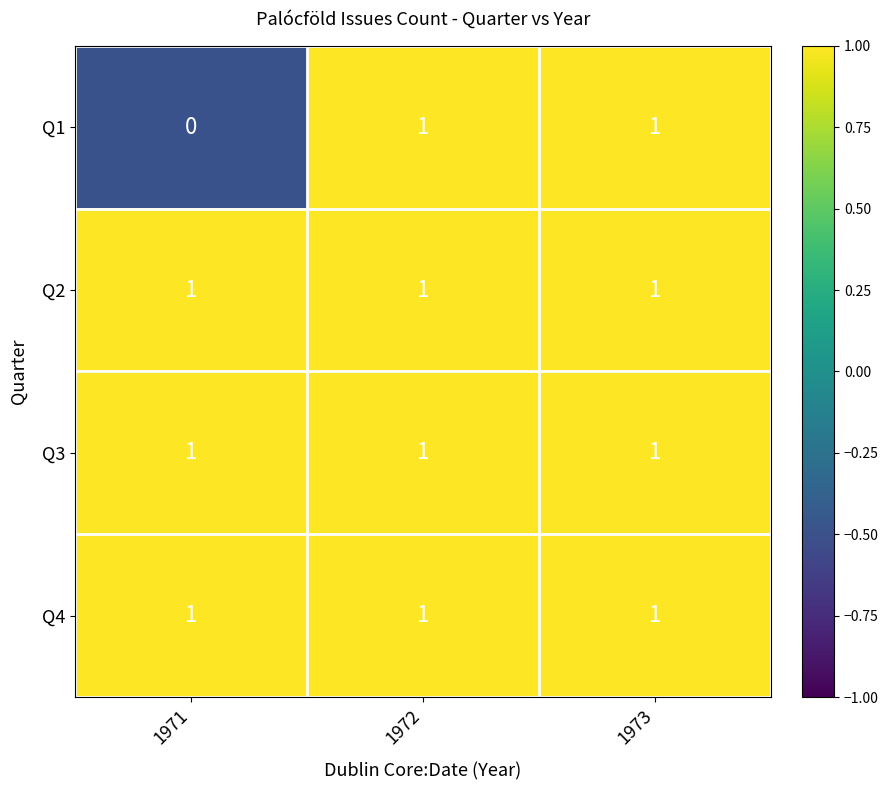

Count the Q1 values in the range 0 to 1.

3